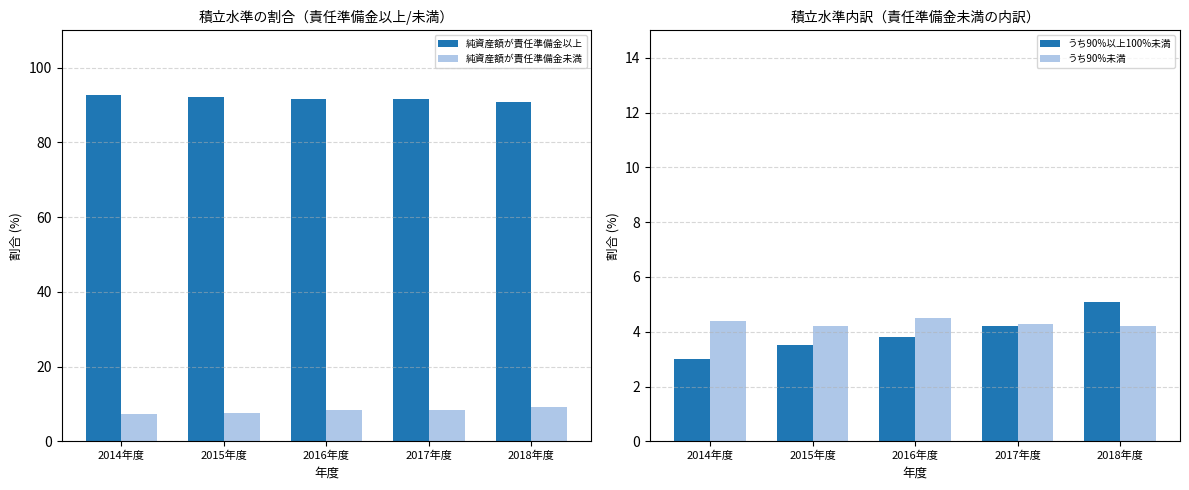

True or false: 純資産額が責任準備金以上 has a value of 91.5 at 2017年度.

True